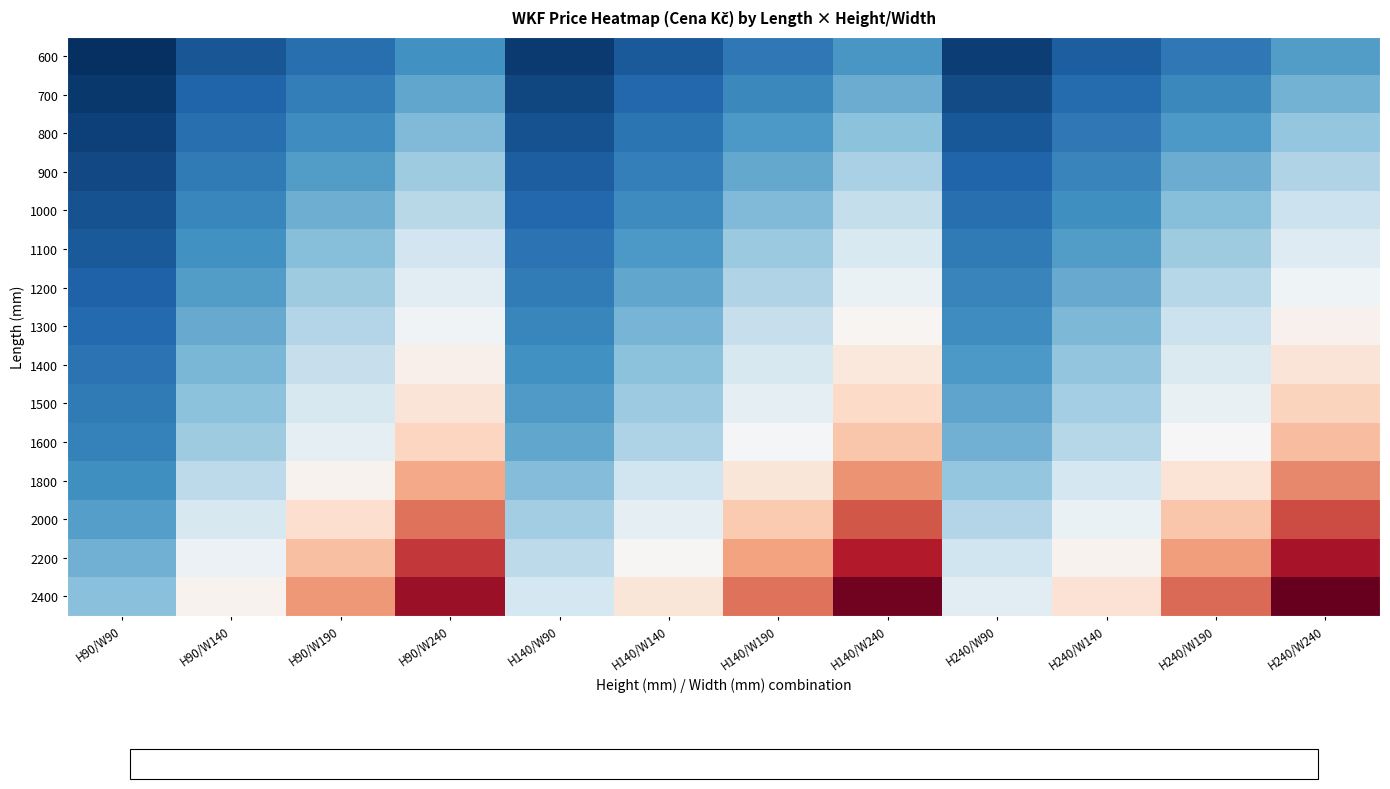

Between H240/W140 and H240/W190, which series saw the biggest shift?

2400